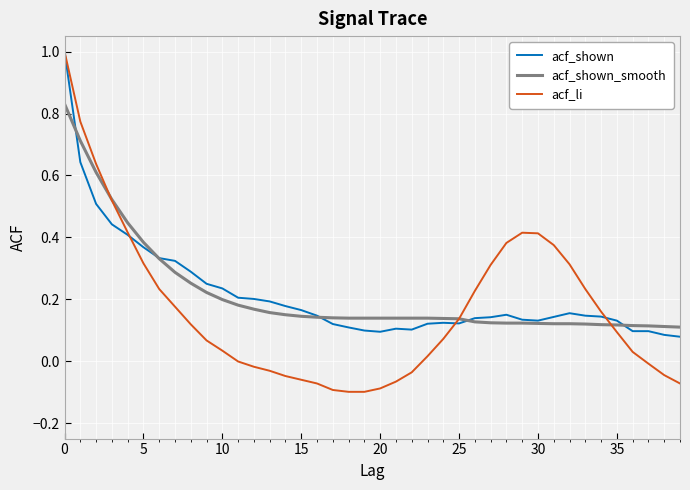

What is the difference between the maximum and minimum values in the acf_li series?

1.1